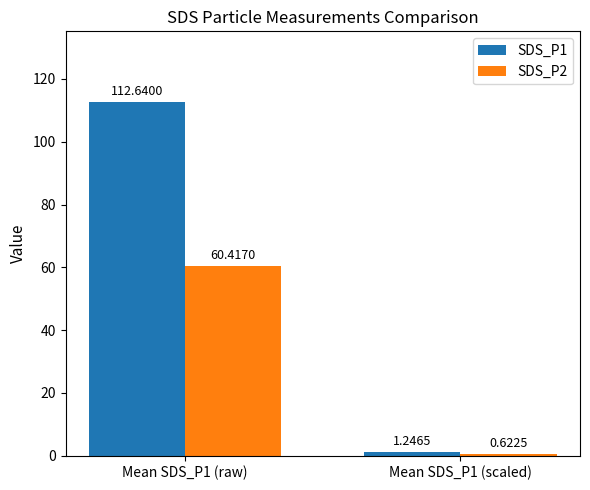

What is the maximum value for SDS_P1?

112.6